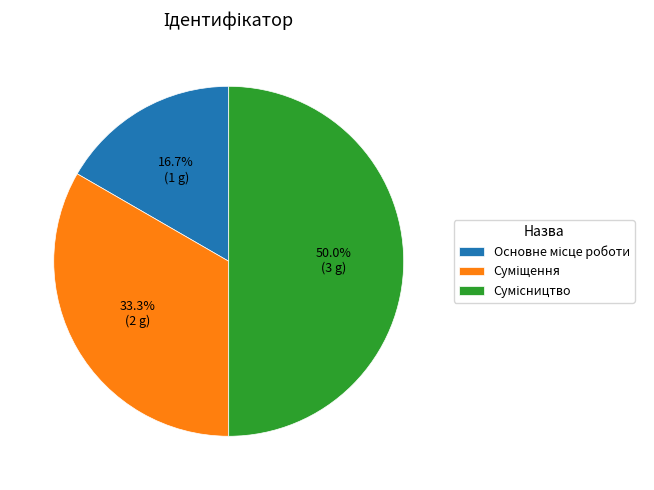

To the nearest percent, what is the difference between the largest and smallest slice percentages?

33%